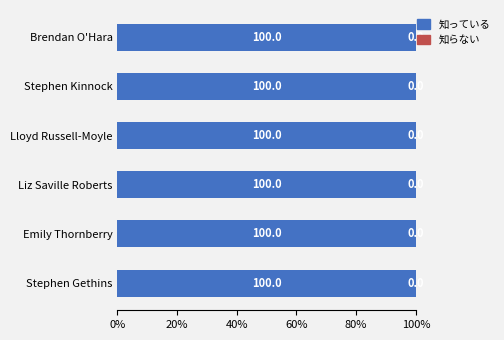

What is the total value across all series at Liz Saville Roberts?

100.0